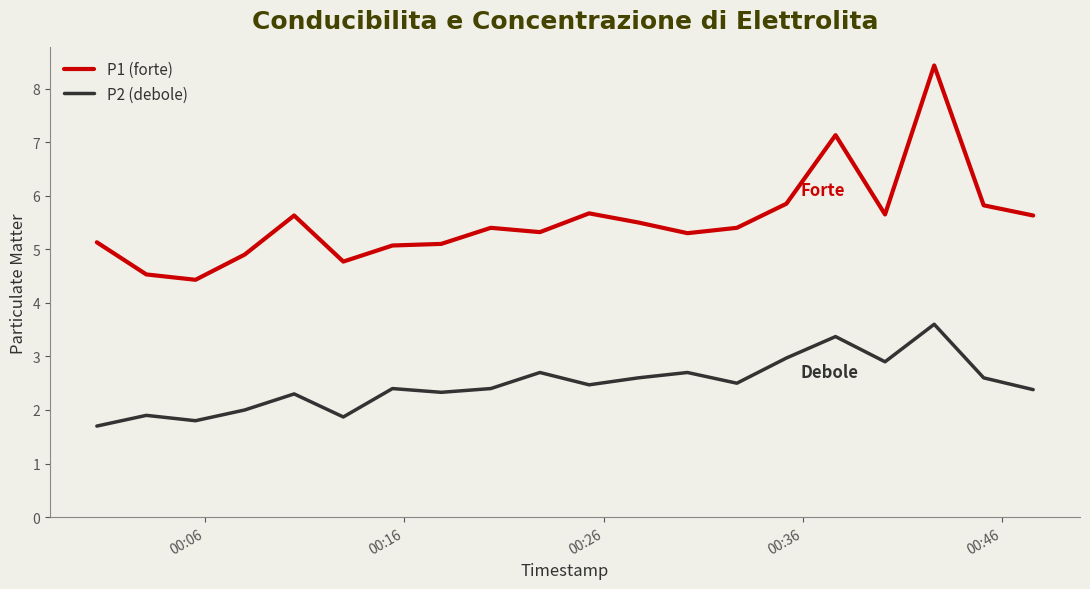

How many series are shown in this chart?

2